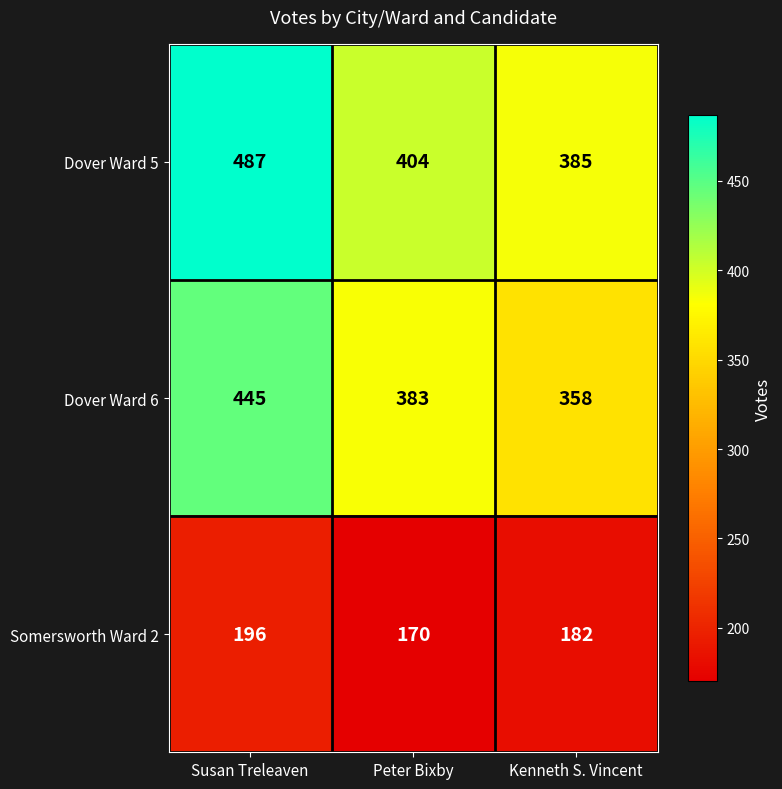

Between Susan Treleaven and Peter Bixby, which series saw the biggest shift?

Dover Ward 5